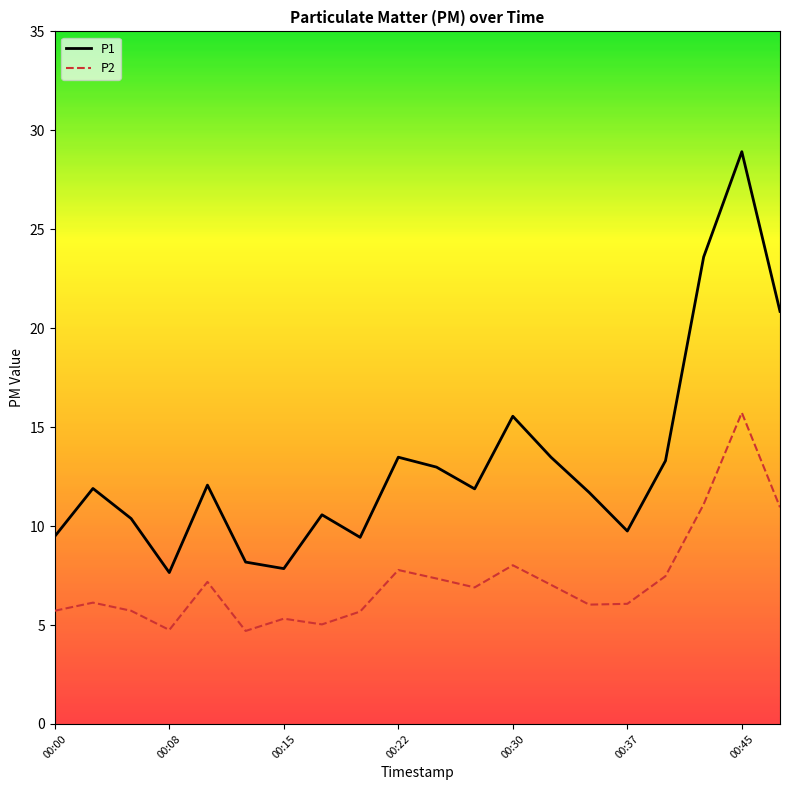

True or false: P1 and P2 intersect in this chart.

False